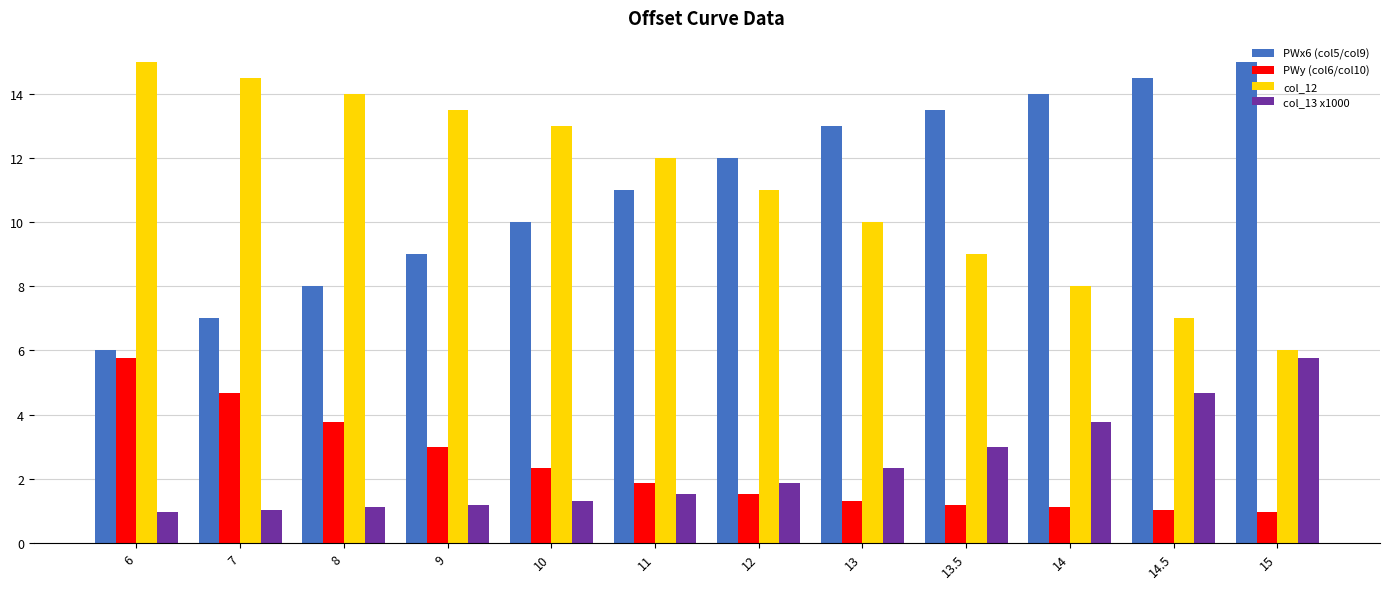

True or false: PWx6 (col5/col9) has a value of 13.0 at 13.

True